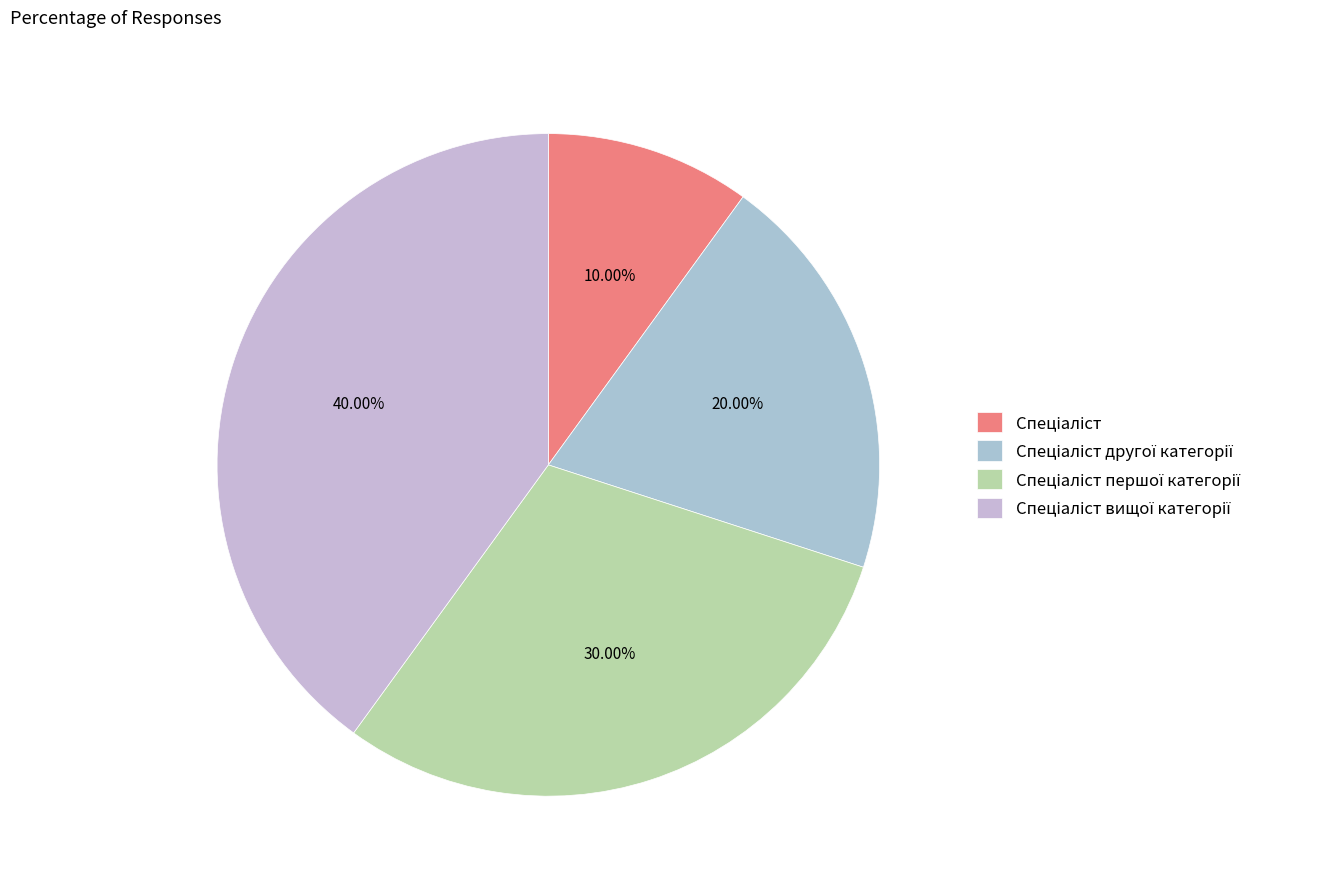

Does Спеціаліст першої категорії represent more than half of the total?

No